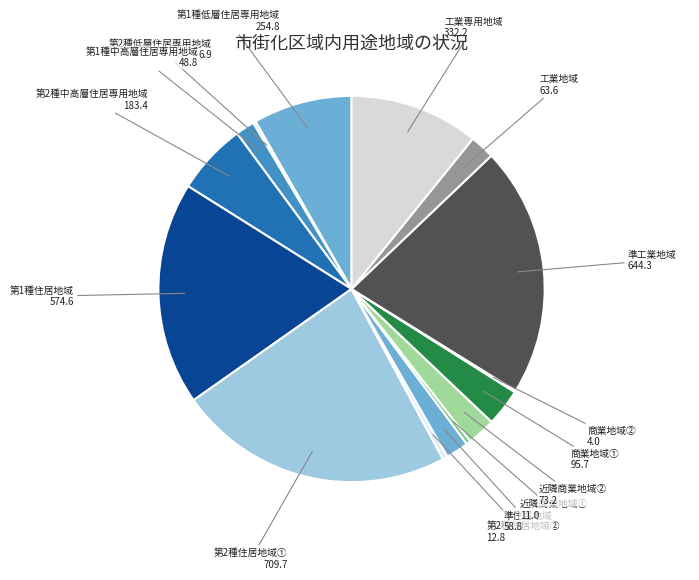

Does 第2種中高層住居専用地域 represent more than half of the total?

No